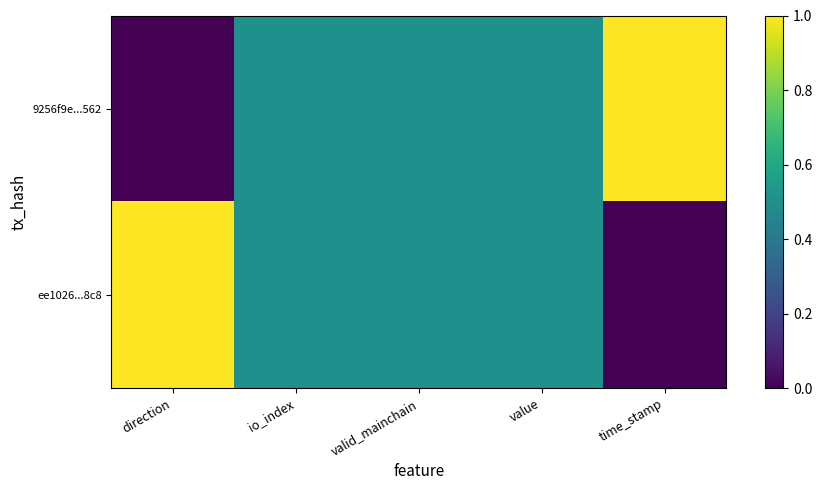

List the series in order of their peak value, lowest first.

9256f9e...562, ee1026...8c8